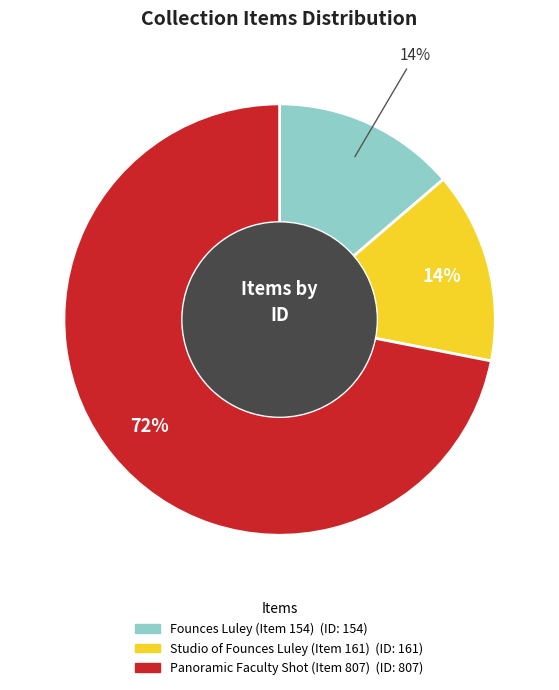

Between Studio of Founces Luley (Item 161) and Panoramic Faculty Shot (Item 807), which is larger?

Panoramic Faculty Shot (Item 807)